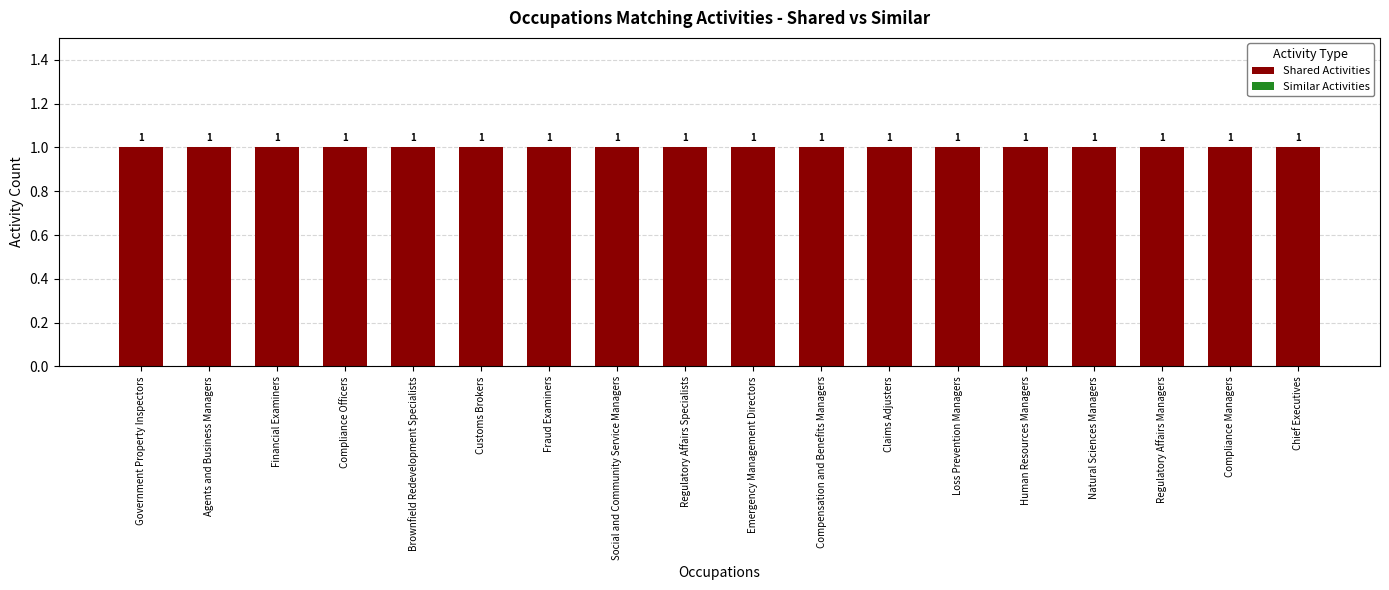

Are the bars horizontal?

No